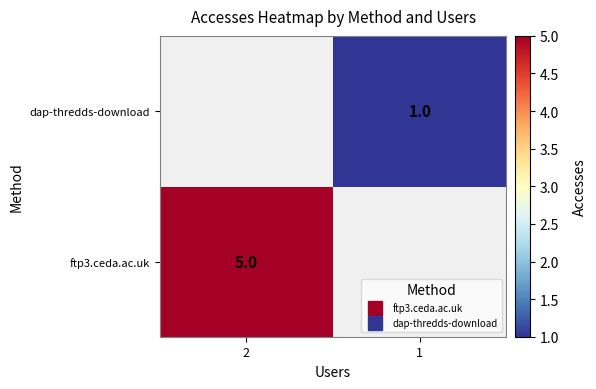

Which series has the widest spread of values?

ftp3.ceda.ac.uk